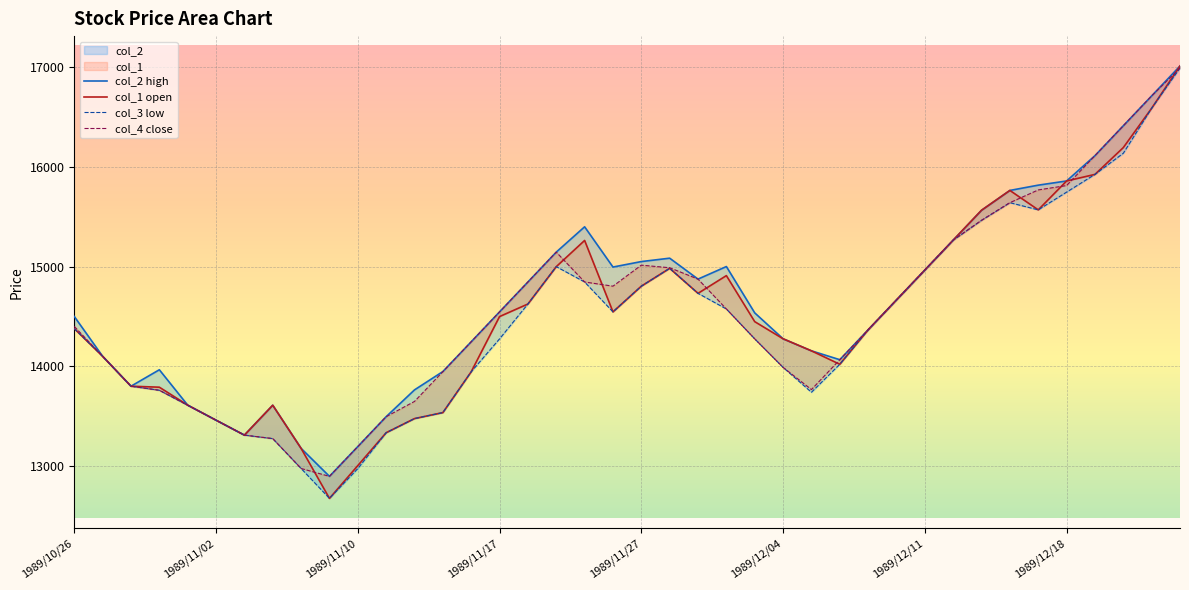

How many categories are shown in the chart?

40